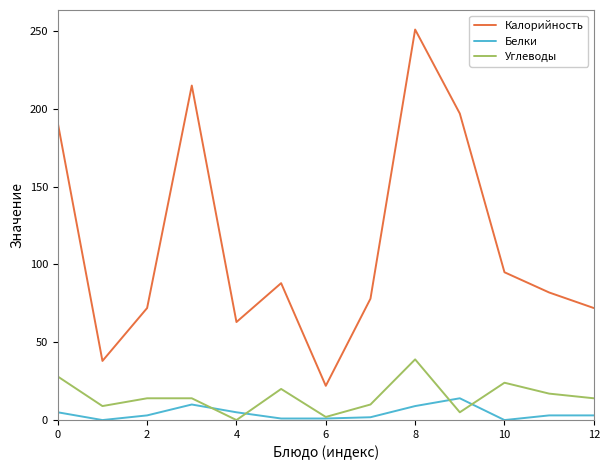

Rank the series by their maximum value, from lowest to highest.

Белки, Углеводы, Калорийность